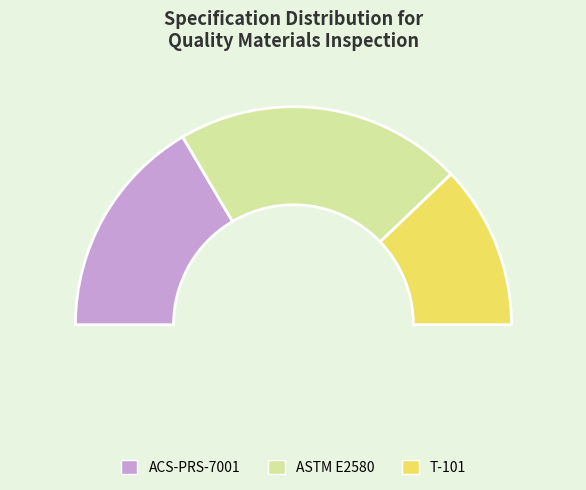

How many segments does this pie chart have?

3